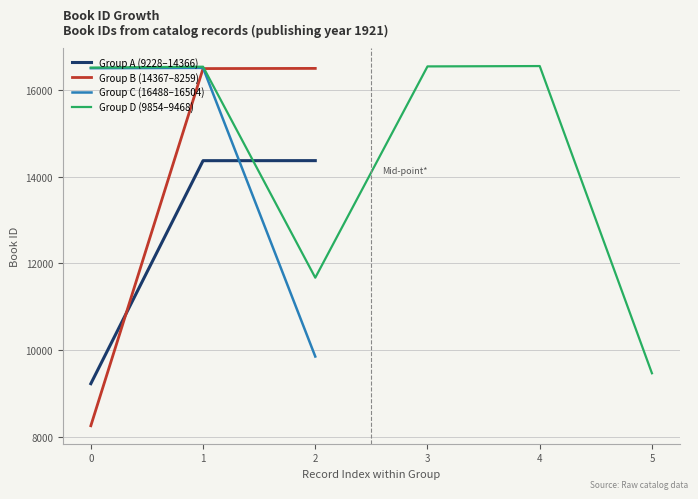

Is the value of Group A (9228–14366) at 2 greater than the value of Group B (14367–8259) at 1?

No